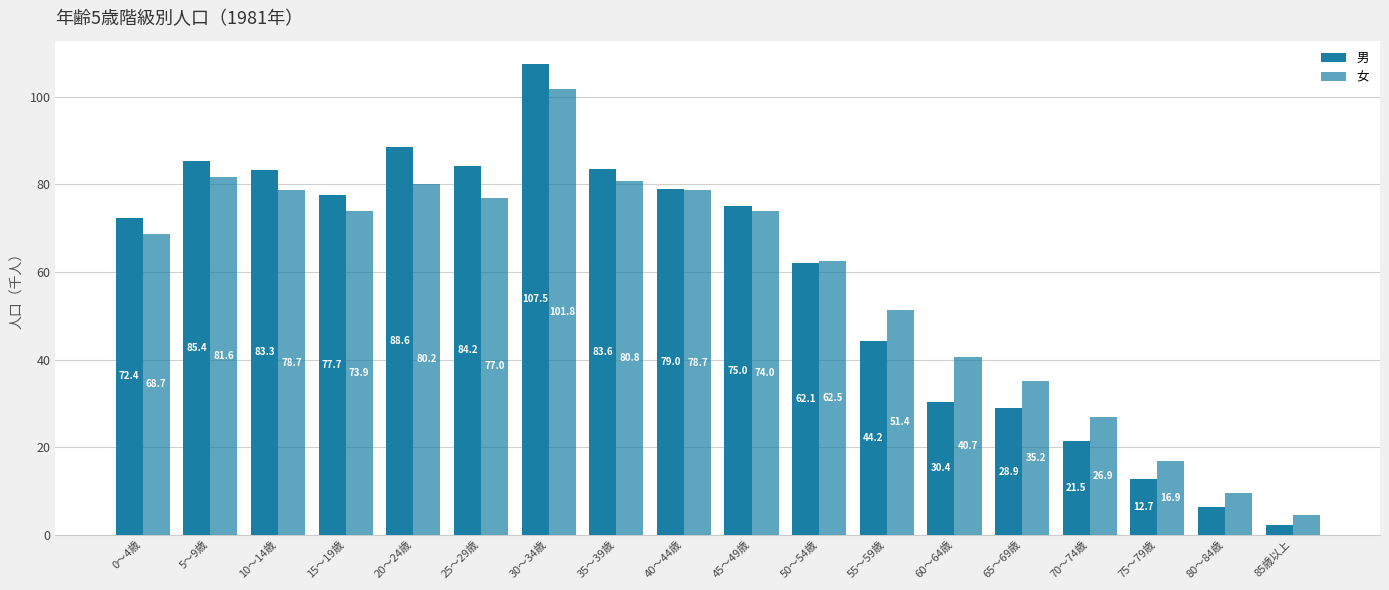

How many bars are there in each group?

2